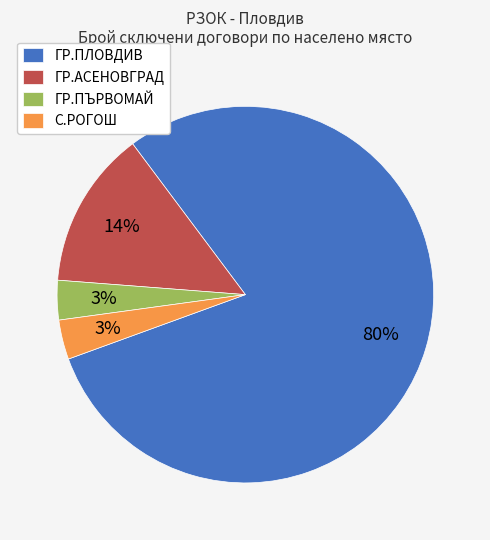

Which category accounts for the majority?

ГР.ПЛОВДИВ